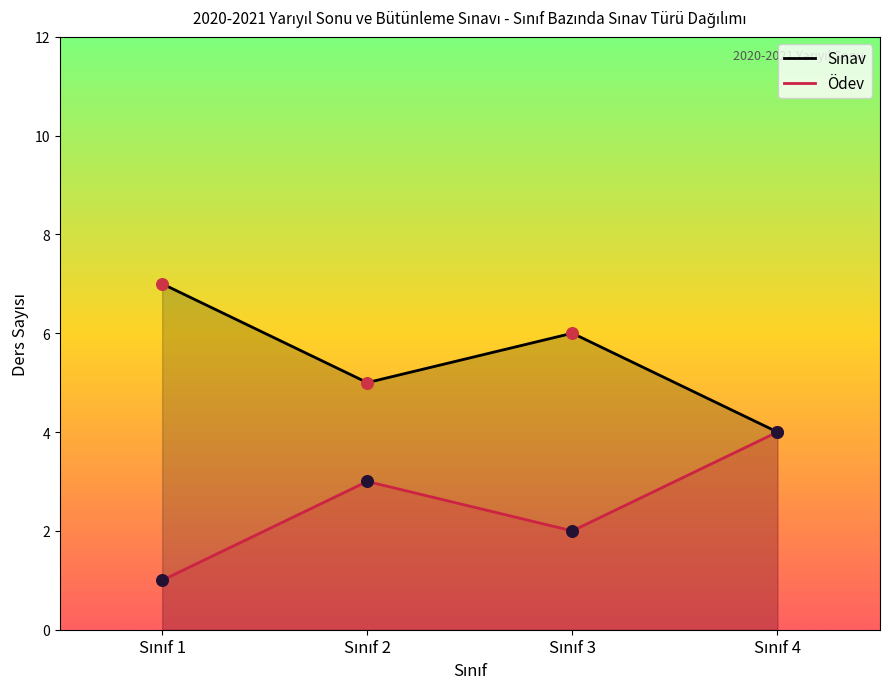

At how many categories does at least one series exceed 3?

4